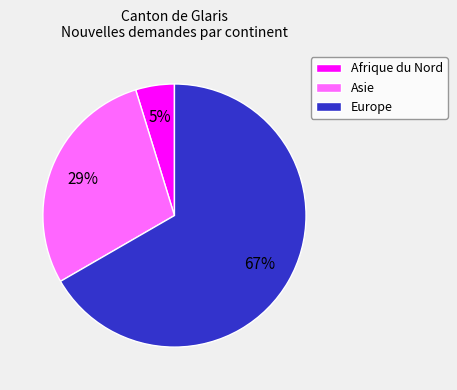

To the nearest percent, what percentage of the pie is Afrique du Nord?

5%